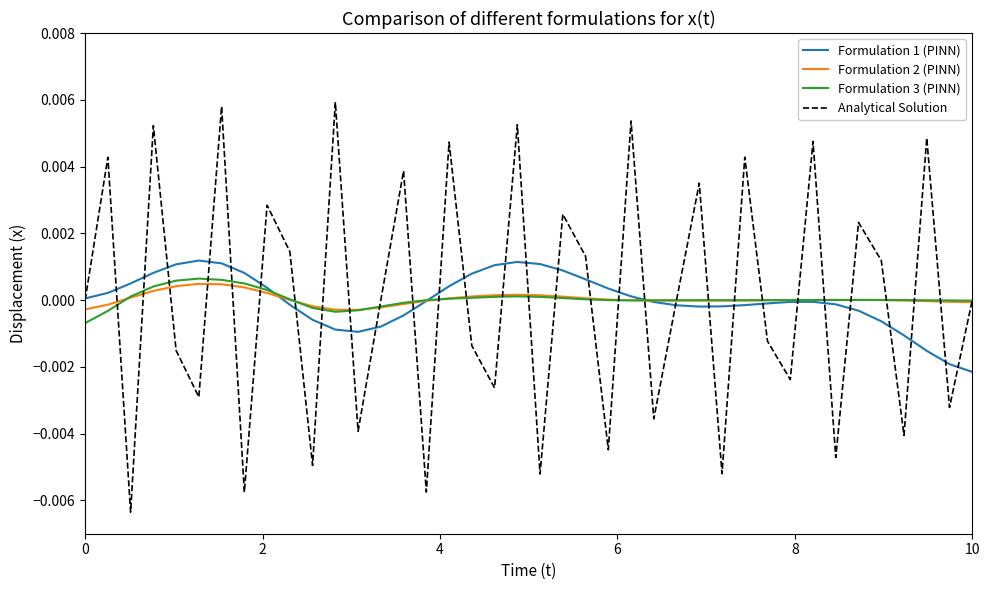

Which series has the widest spread of values?

Analytical Solution